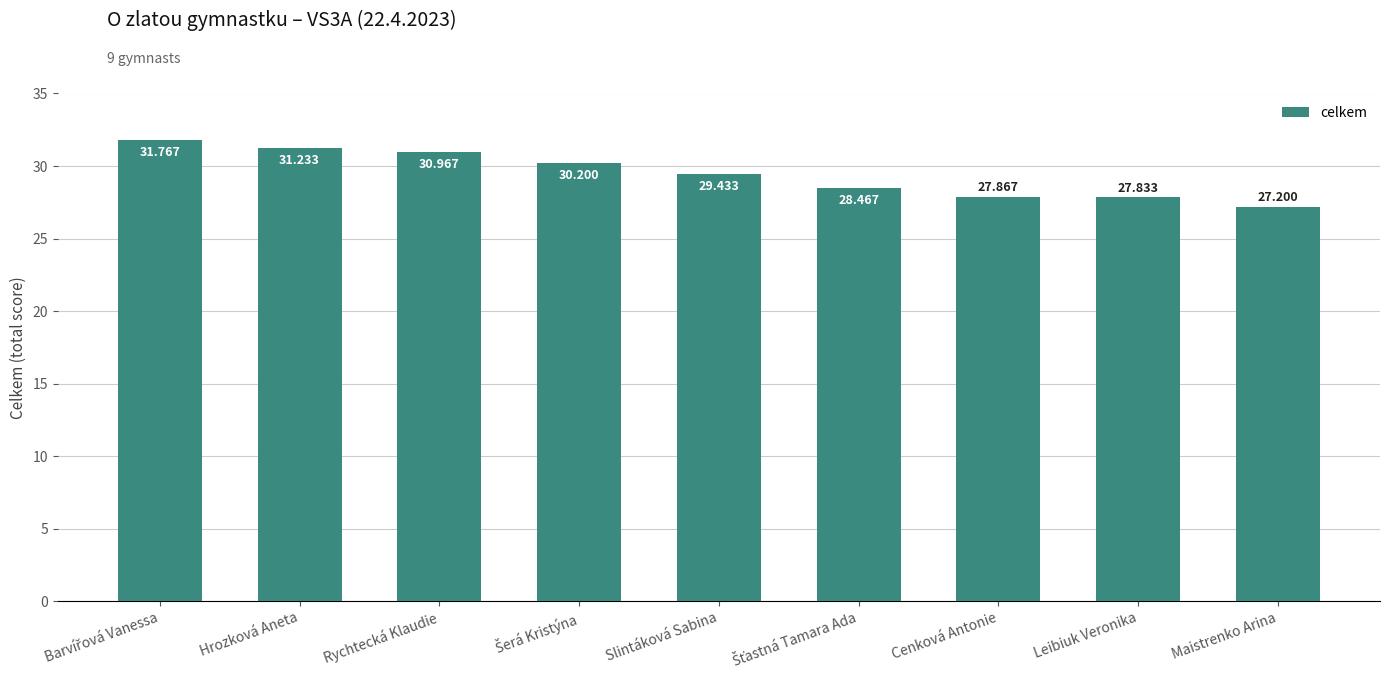

What is the label of the 3rd bar from the right?

Cenková Antonie